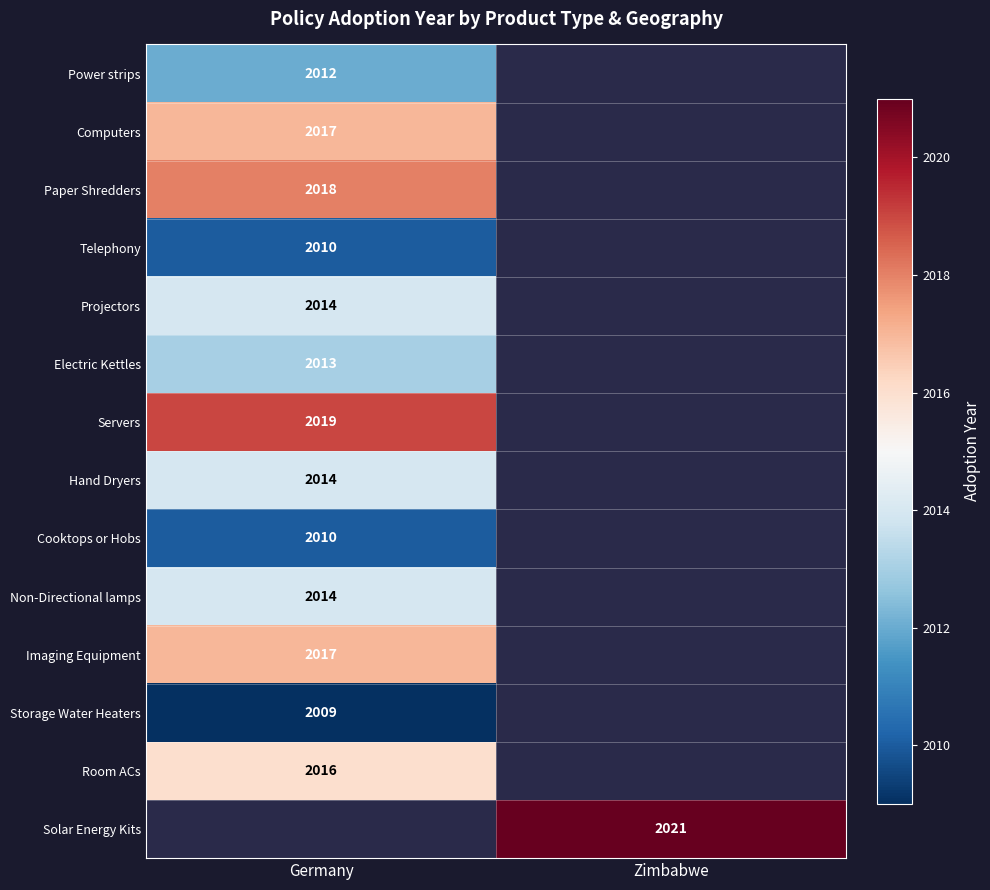

What is the minimum value shown in the chart?

2009.0